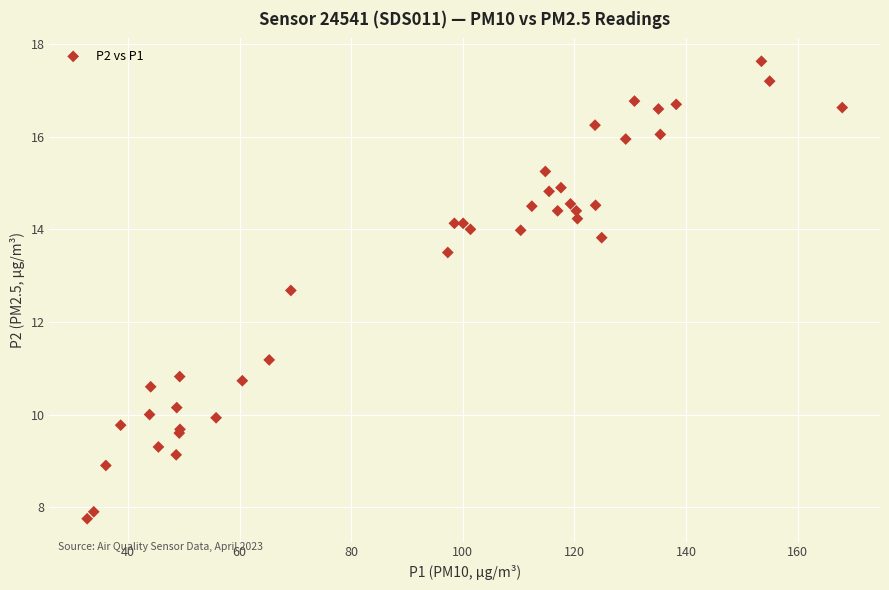

What Y value in the scatter plot is closest to 12?

12.7